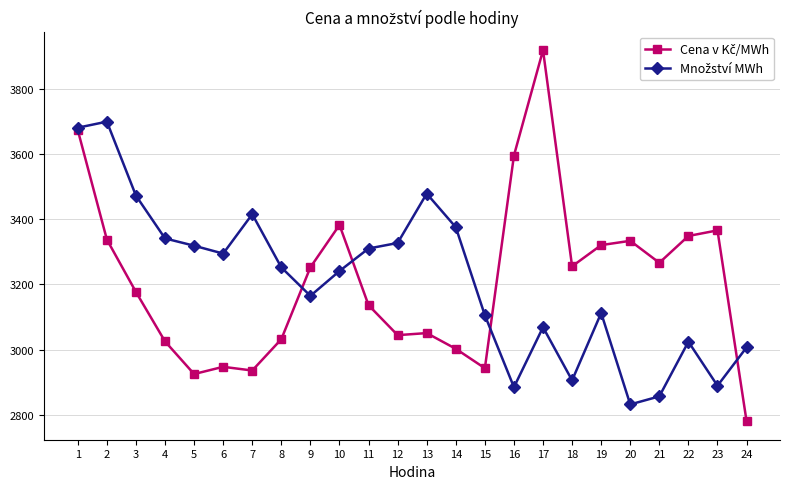

What is the maximum value shown in the chart?

3919.8